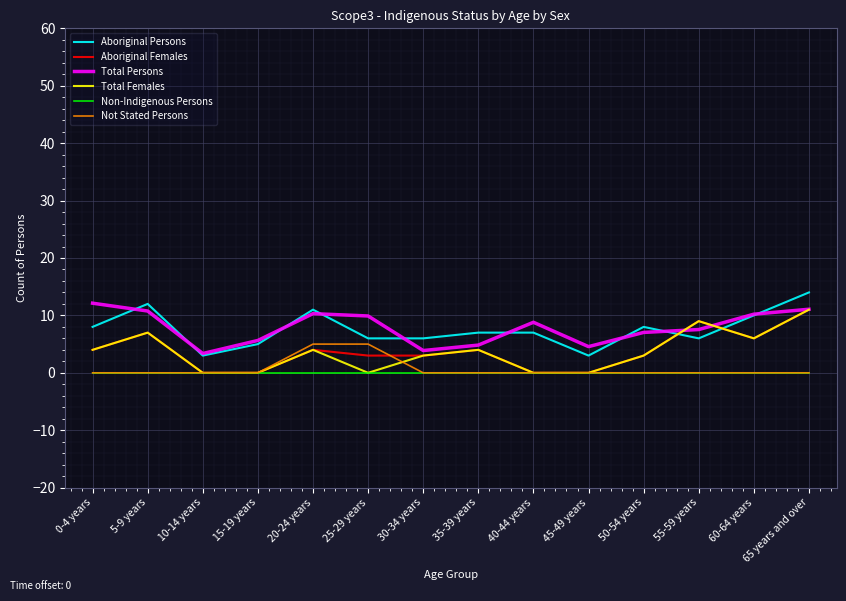

Which label corresponds to the smallest value in the chart?

10-14 years